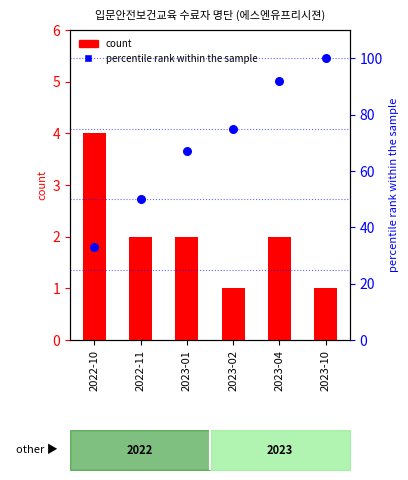

At how many categories does at least one series exceed 36?

5